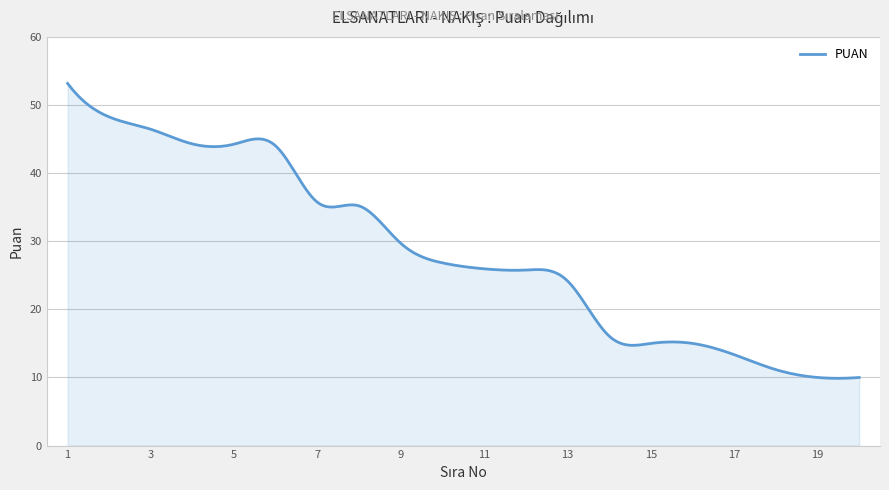

What is the smallest value displayed?

9.9